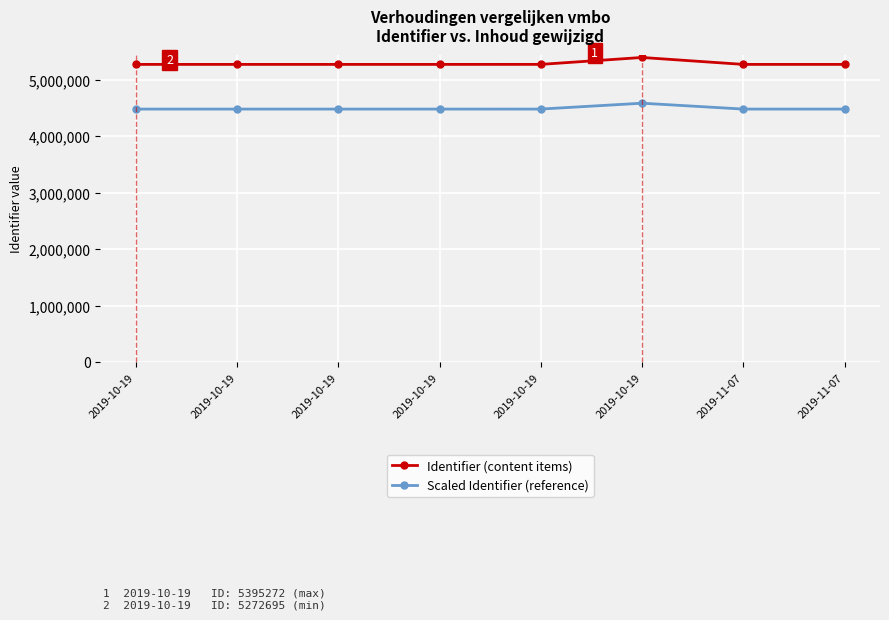

True or false: Scaled Identifier (reference) and Identifier (content items) cross at least once.

False